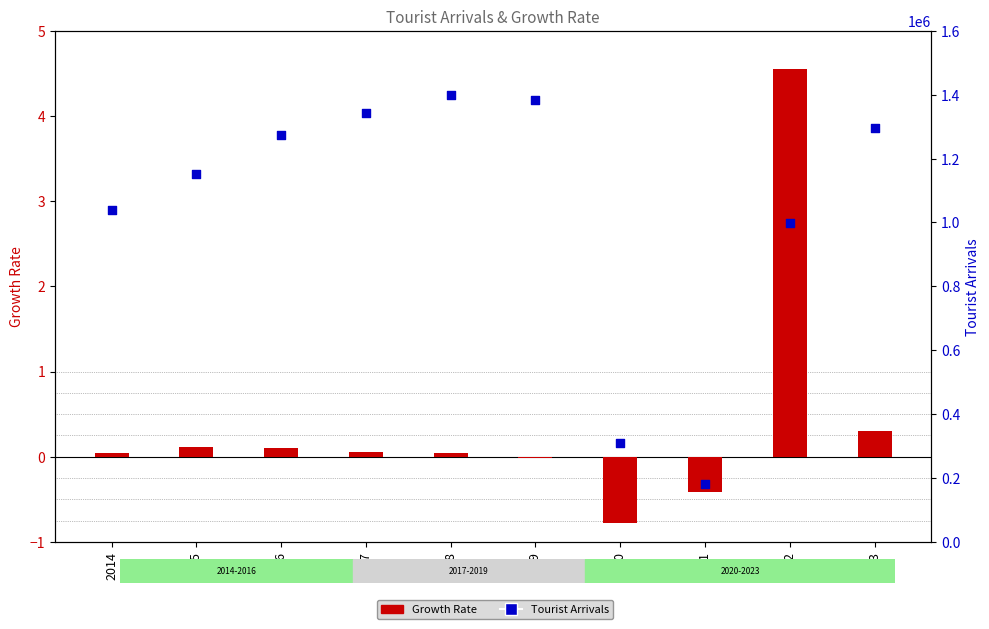

Which series reaches the minimum Y coordinate?

Growth Rate